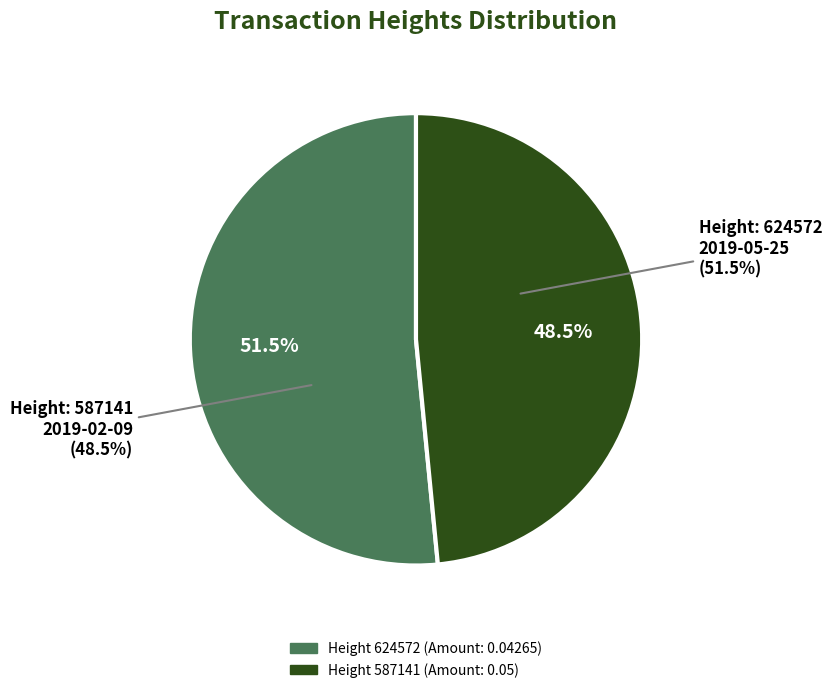

How many slices are in this pie chart?

2